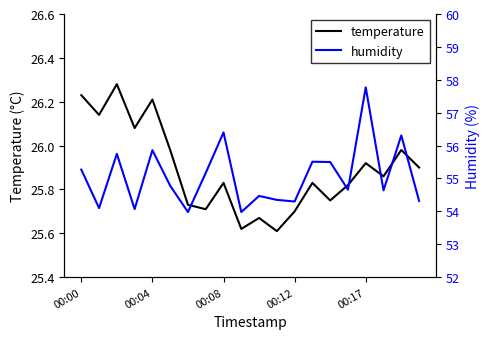

True or false: temperature has a value of 15.3 at 00:00.

False